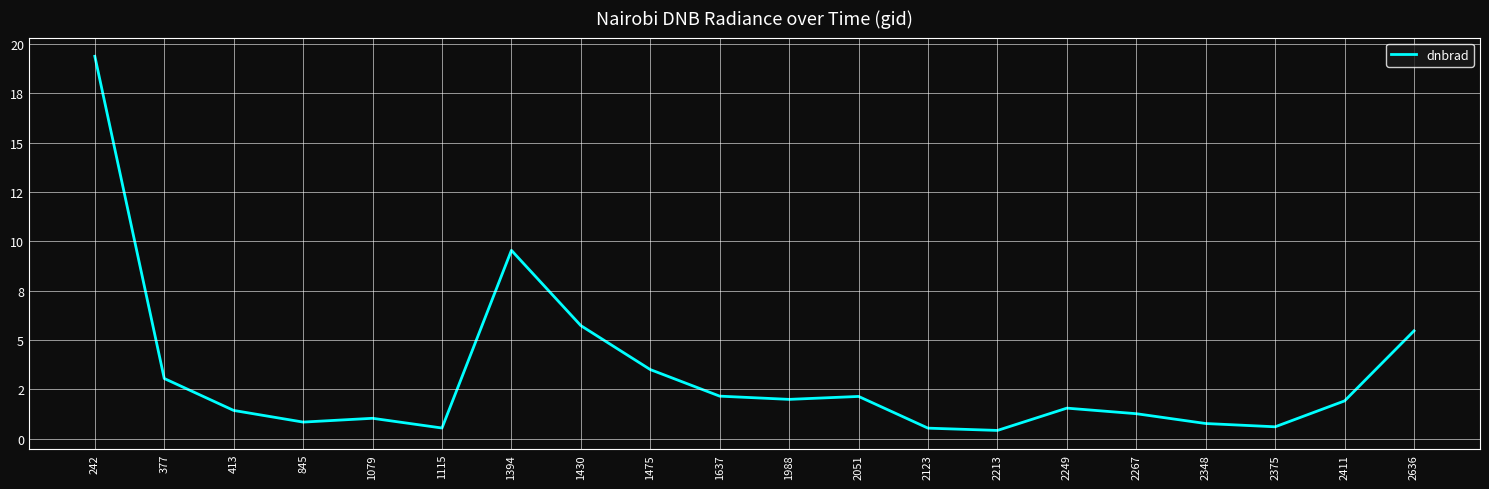

The chart shows a value of 5.9 at 1394. True or false?

False